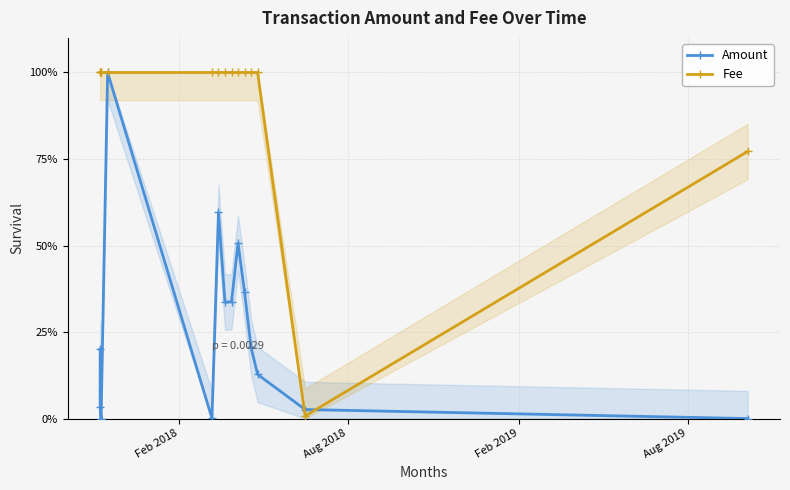

At Aug 2018, list the series in order from smallest to largest.

Amount, Fee